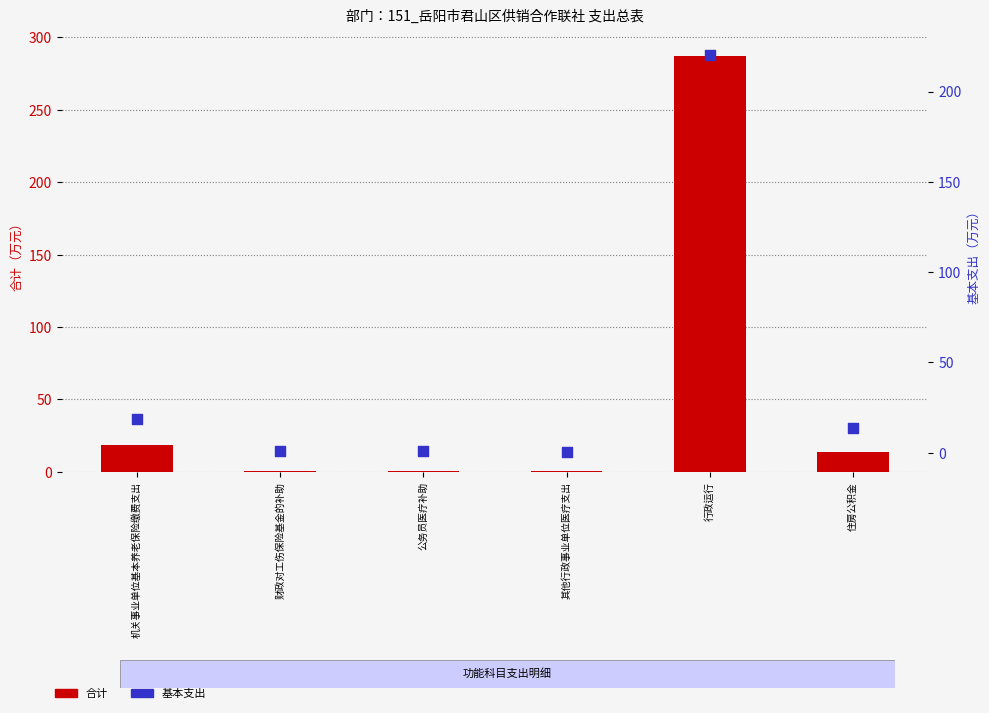

What are all the series names shown in the legend?

合计, 基本支出